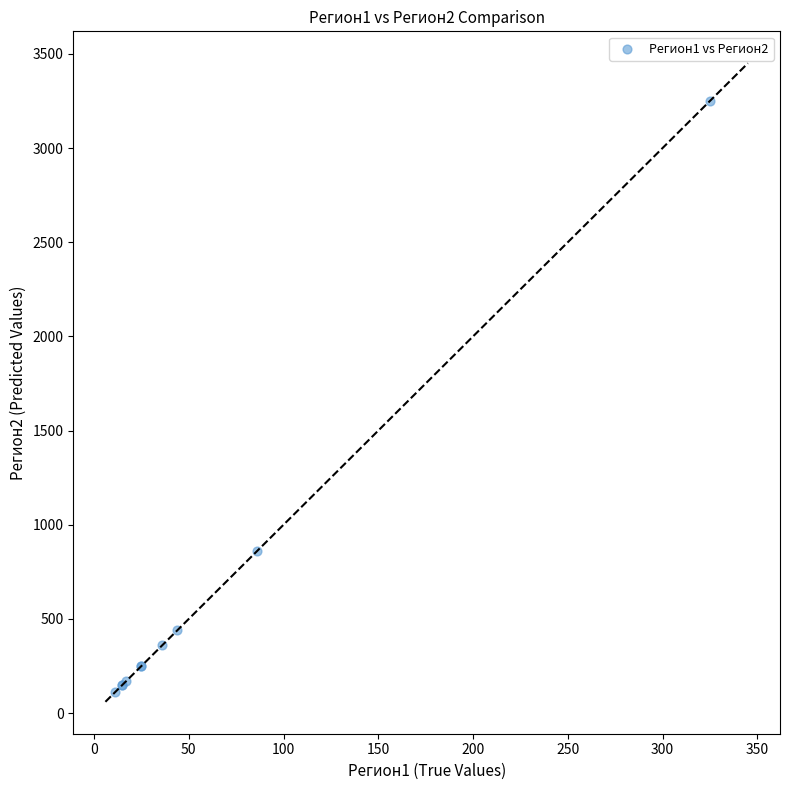

What Y value in the scatter plot is closest to 1680?

860